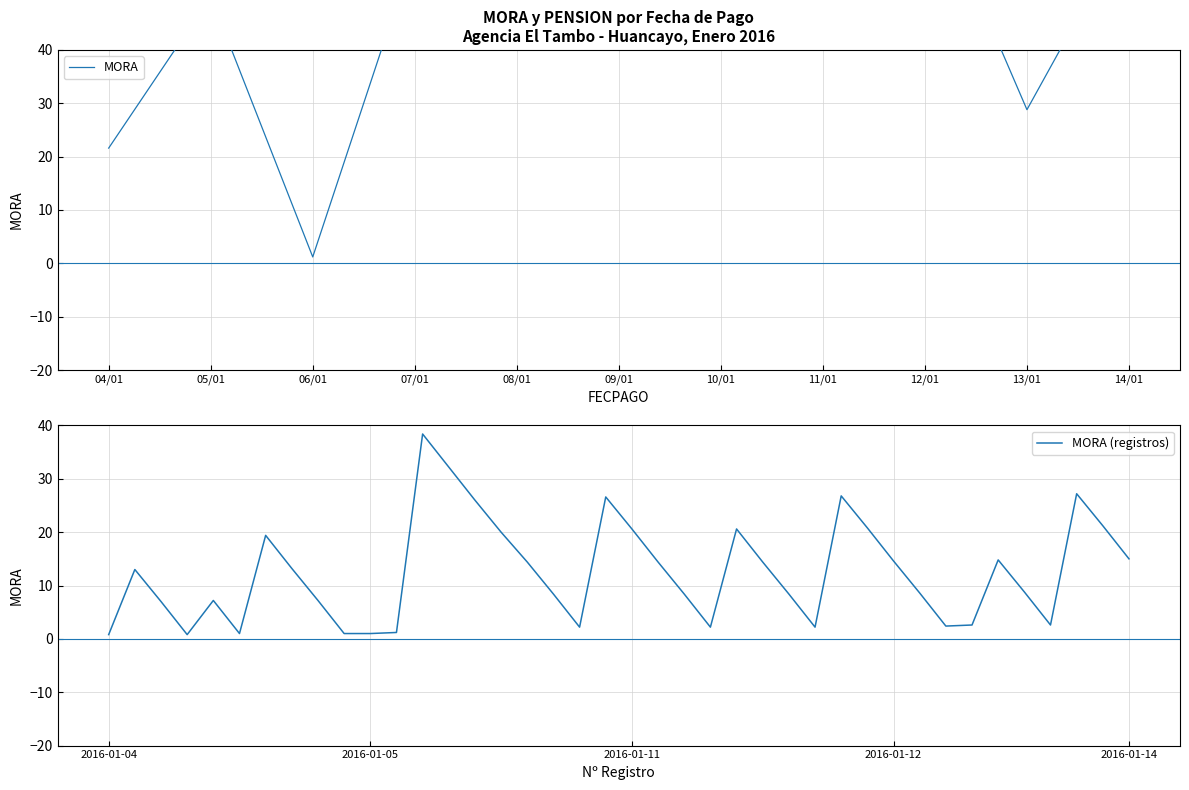

Does the chart have visible grid lines?

Yes